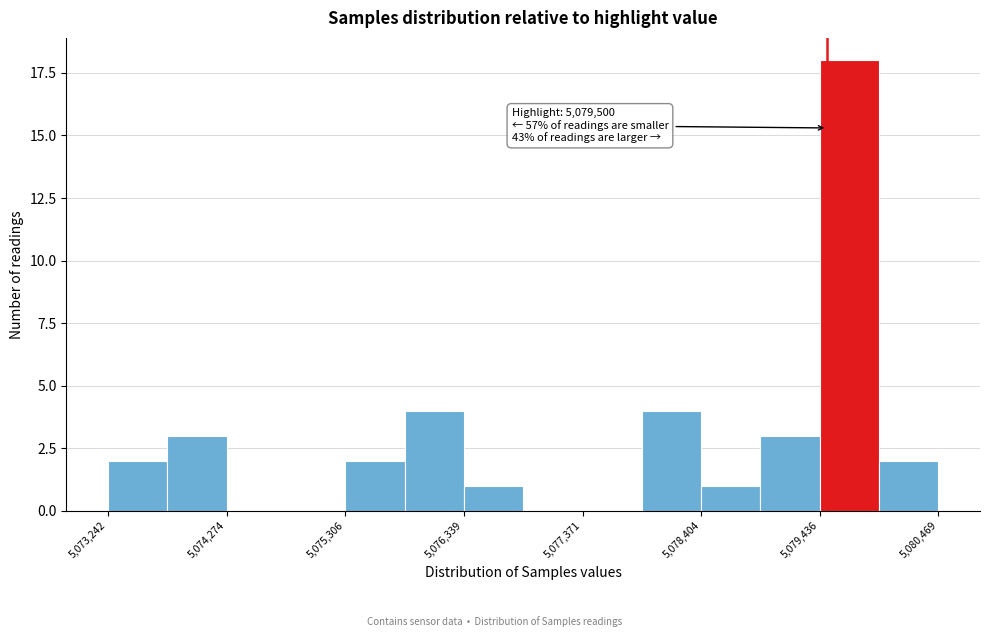

Read against the x-axis, roughly where is the centre of the tallest bar?

5079600